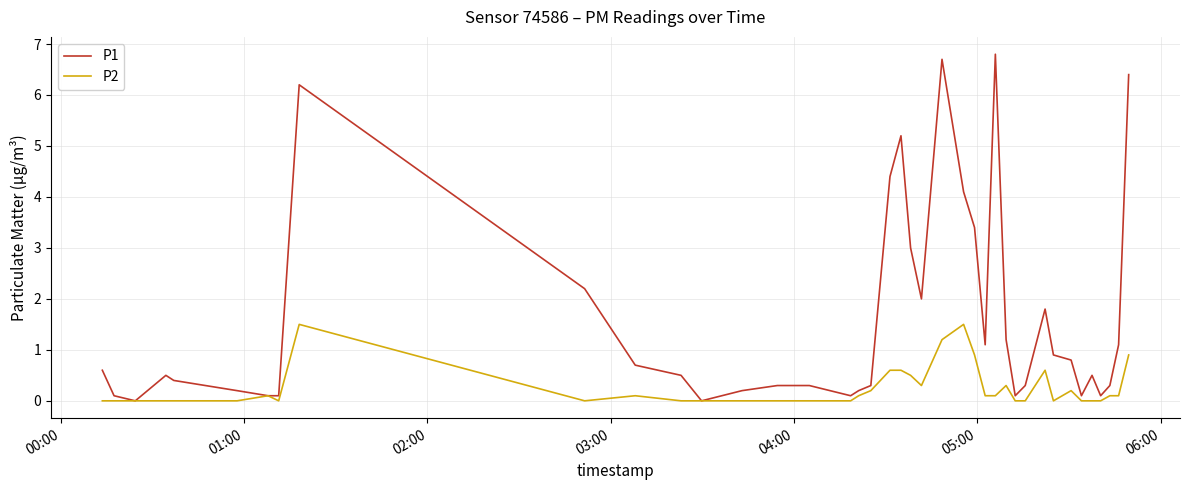

What is the greatest value displayed?

6.8